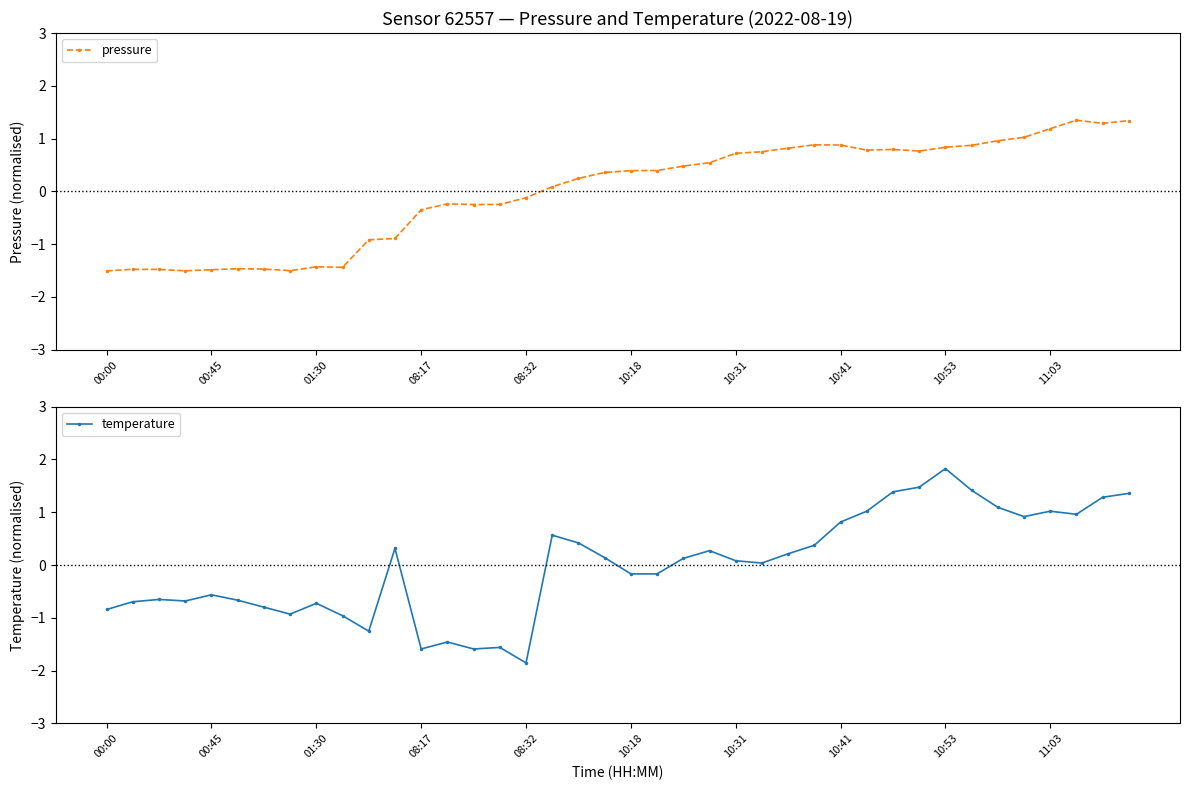

Is it true that pressure equals -1.2 at 10?

False